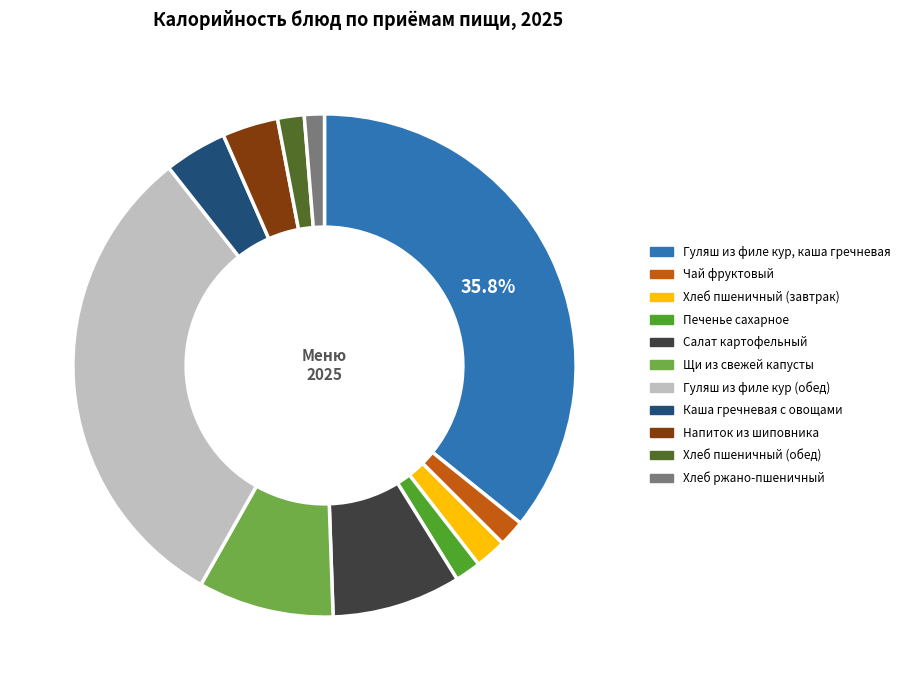

To the nearest percent, what percentage of the pie is Салат картофельный?

8%